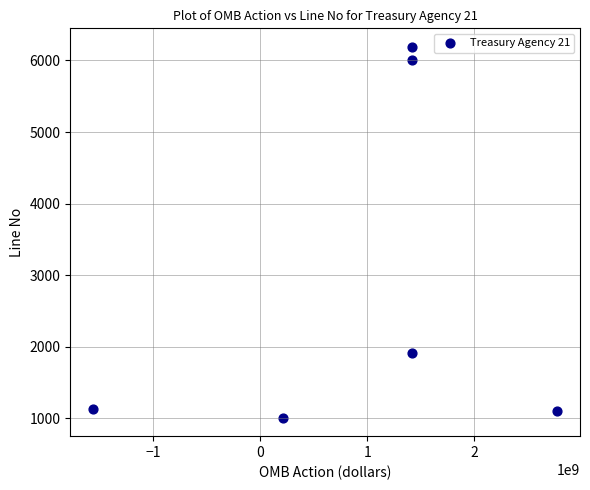

What is the range of Y values (max minus min)?

5179